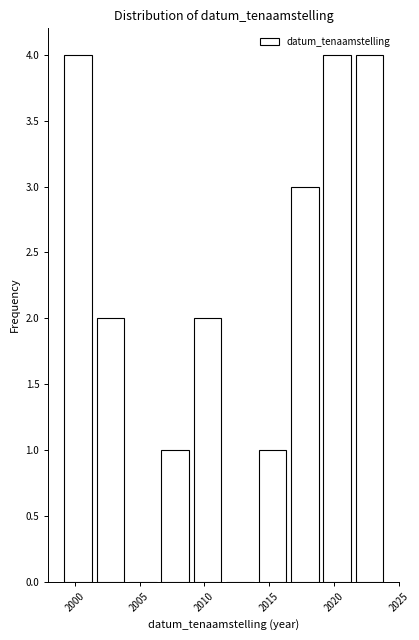

Reading left to right, transcribe this chart: for each bar, give the range it covers on the x-axis and its height. The values are not printed on the chart, so give them approximately, as read against the axis.

1999.0 to 2001.5: 4
2001.5 to 2004.0: 2
2004.0 to 2006.5: 0
2006.5 to 2009.0: 1
2009.0 to 2011.5: 2
2011.5 to 2014.0: 0
2014.0 to 2016.5: 1
2016.5 to 2019.0: 3
2019.0 to 2021.5: 4
2021.5 to 2024.0: 4